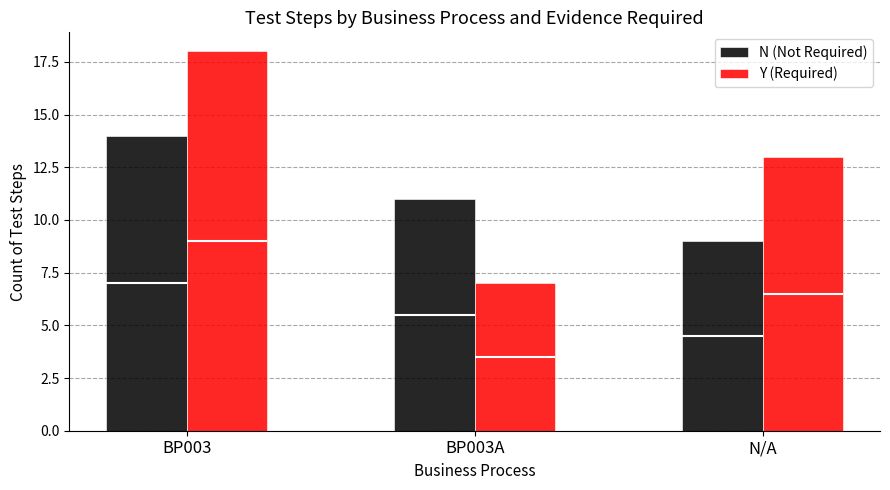

Where is N (Not Required) nearest to the value 11?

BP003A